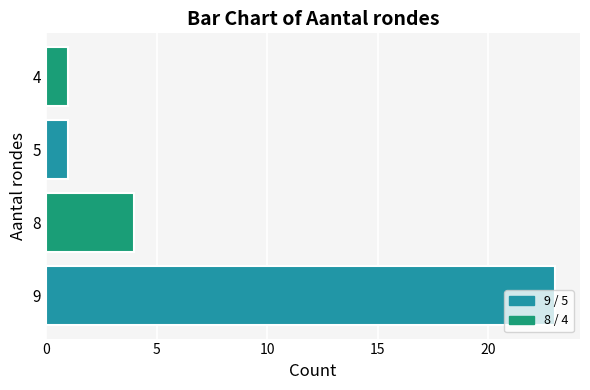

What is the sum of all values?

29